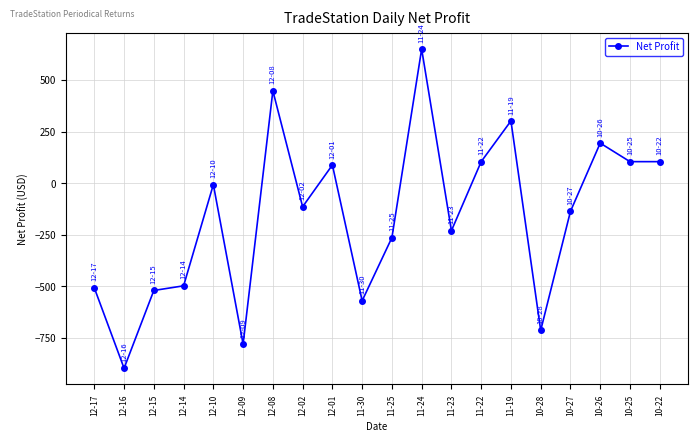

How many lines are shown in the chart?

1